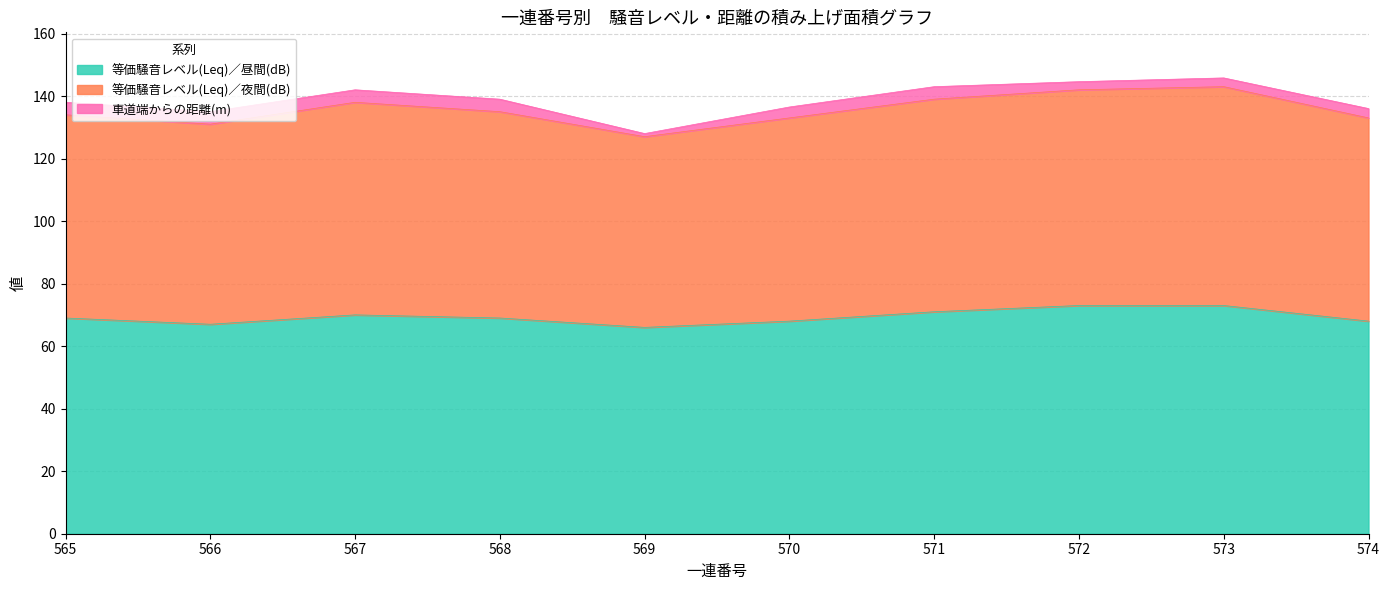

At which category does 等価騒音レベル(Leq)／夜間(dB) reach its first local peak?

567